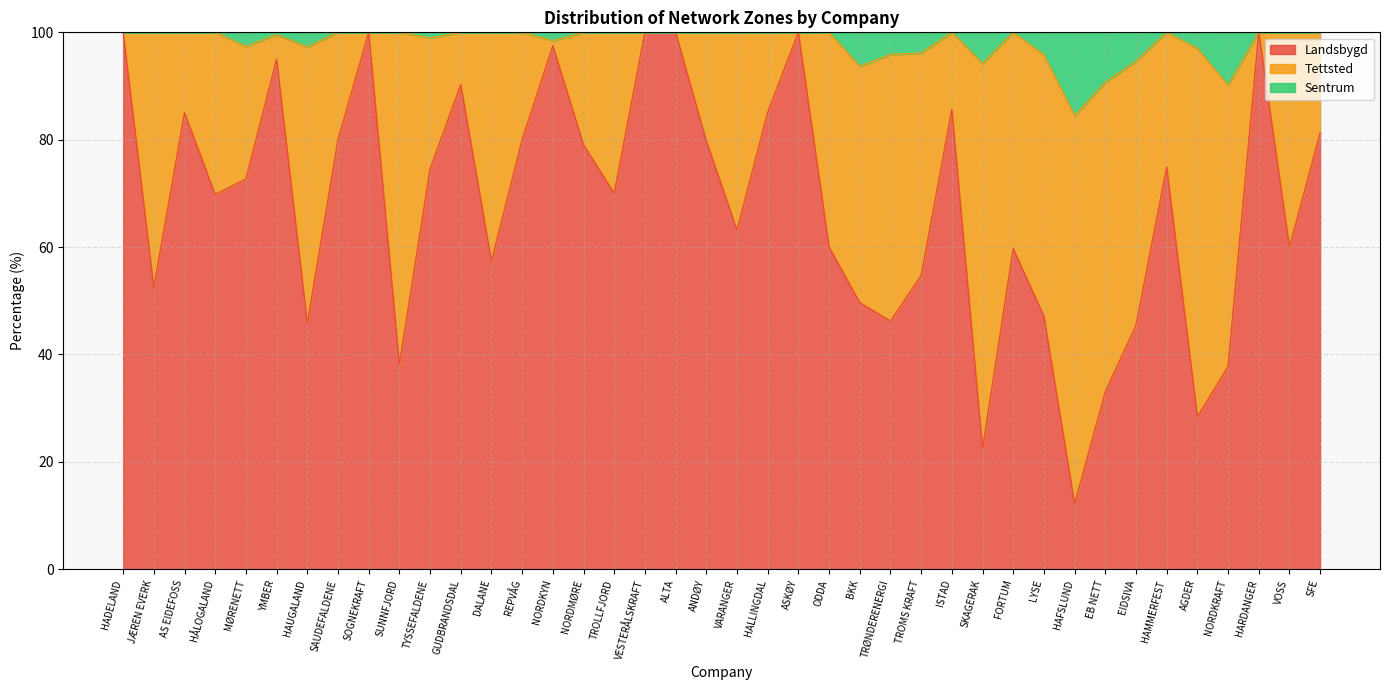

What is the value of the Landsbygd point at the 38th from the left?

100.0